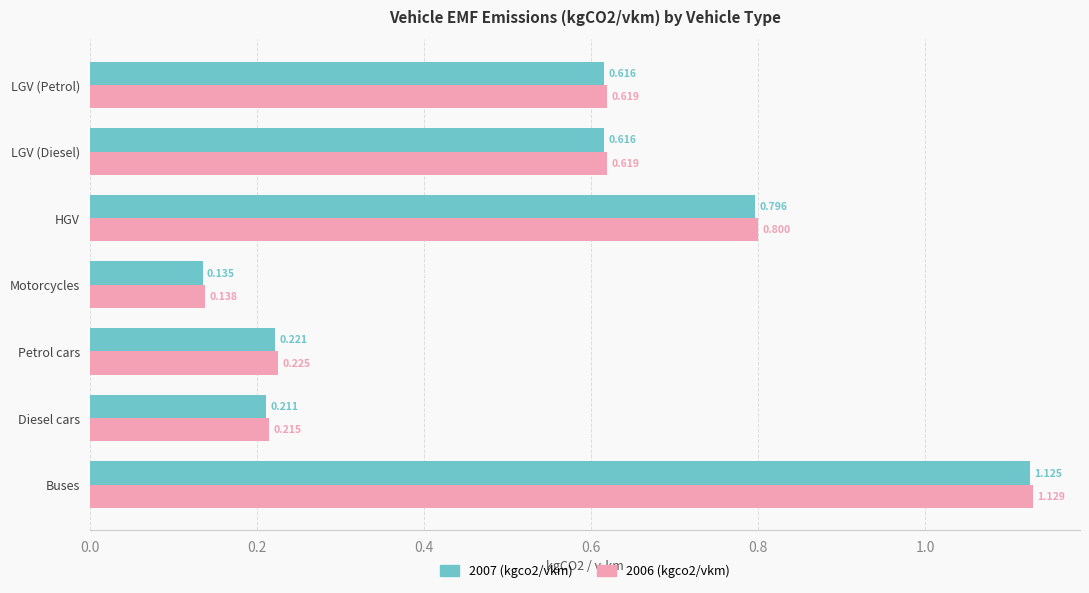

At which category is the sum across all series the highest?

Buses